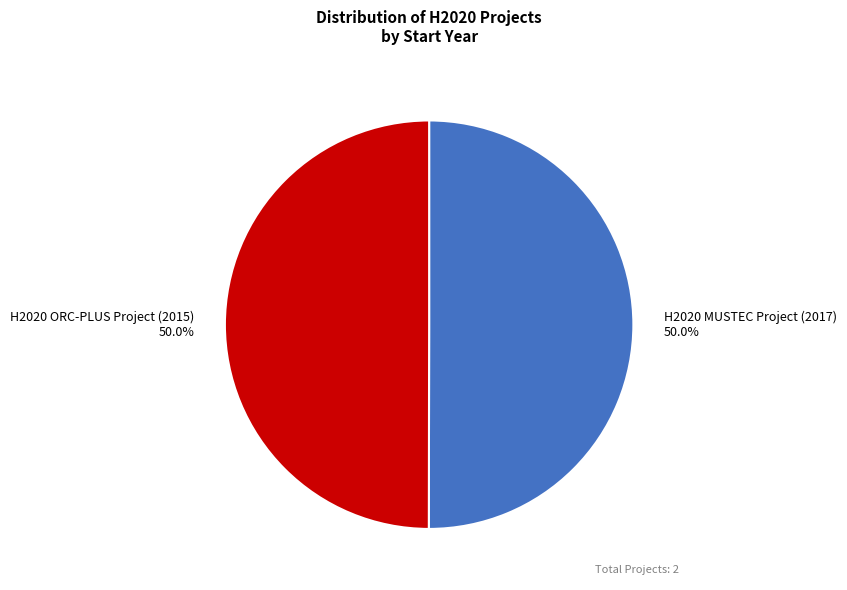

Approximately how many times larger is the value at H2020 MUSTEC Project (2017) compared to H2020 ORC-PLUS Project (2015)?

1.0